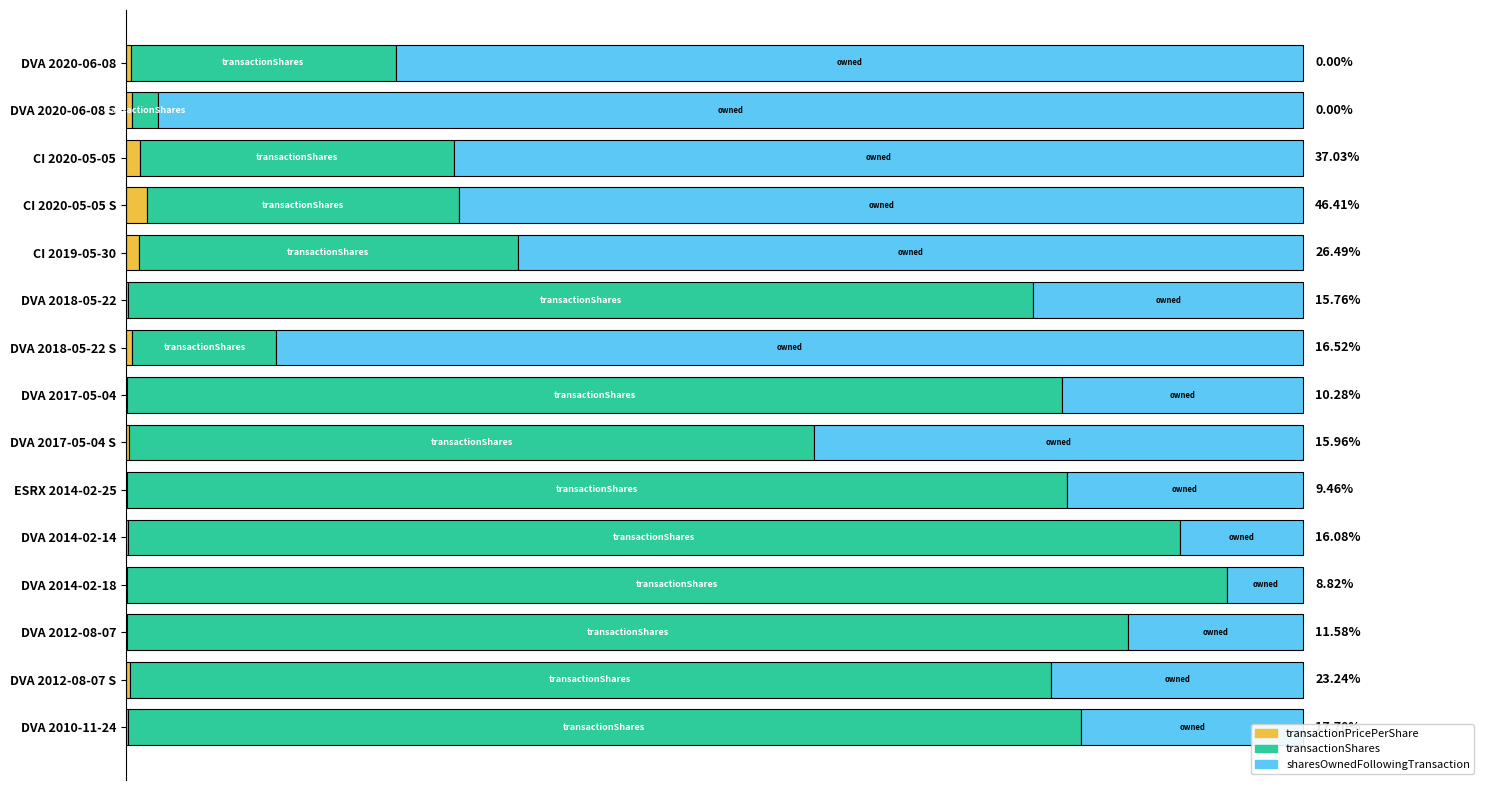

Where is transactionPricePerShare nearest to the value 0?

DVA 2014-02-18